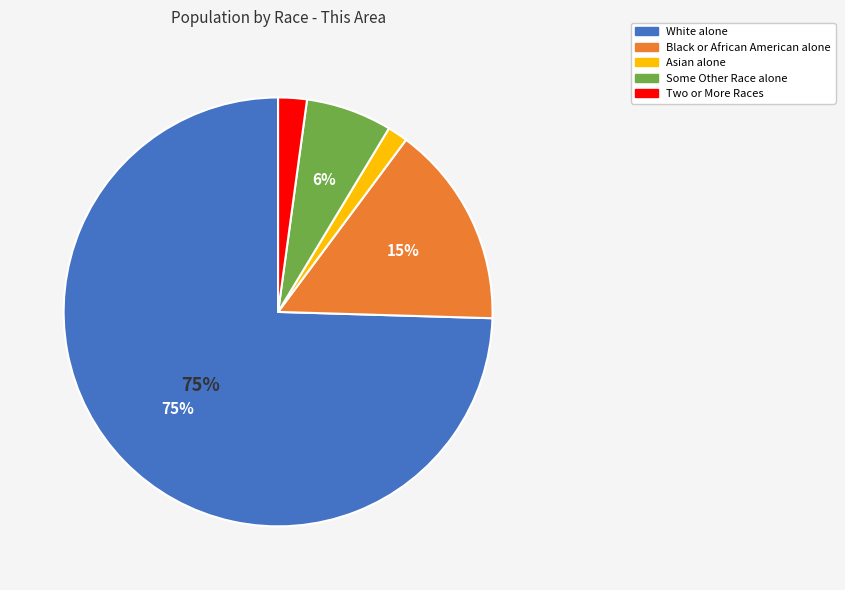

Which category has the biggest portion of the pie?

White alone